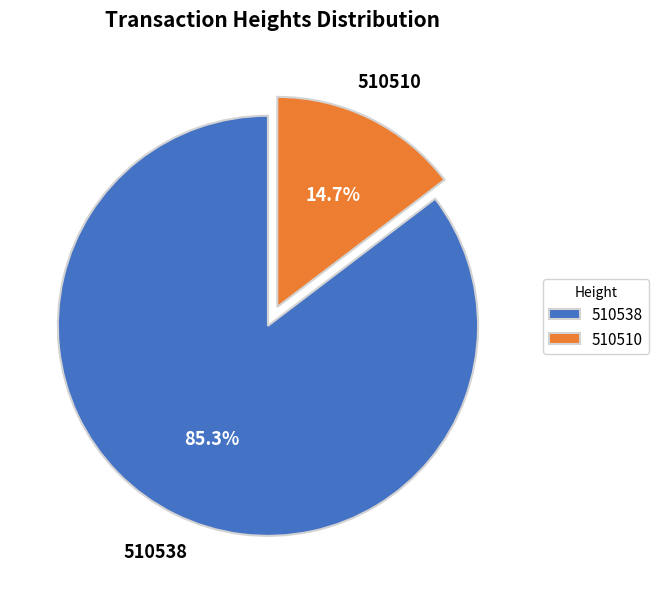

Which slice represents more than half of the pie?

510538